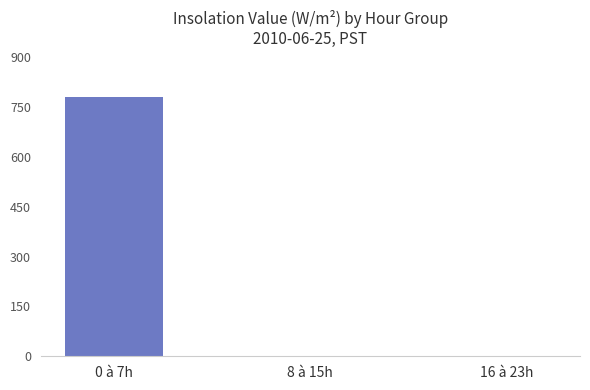

What is the sum of the values at 8 à 15h and 0 à 7h?

780